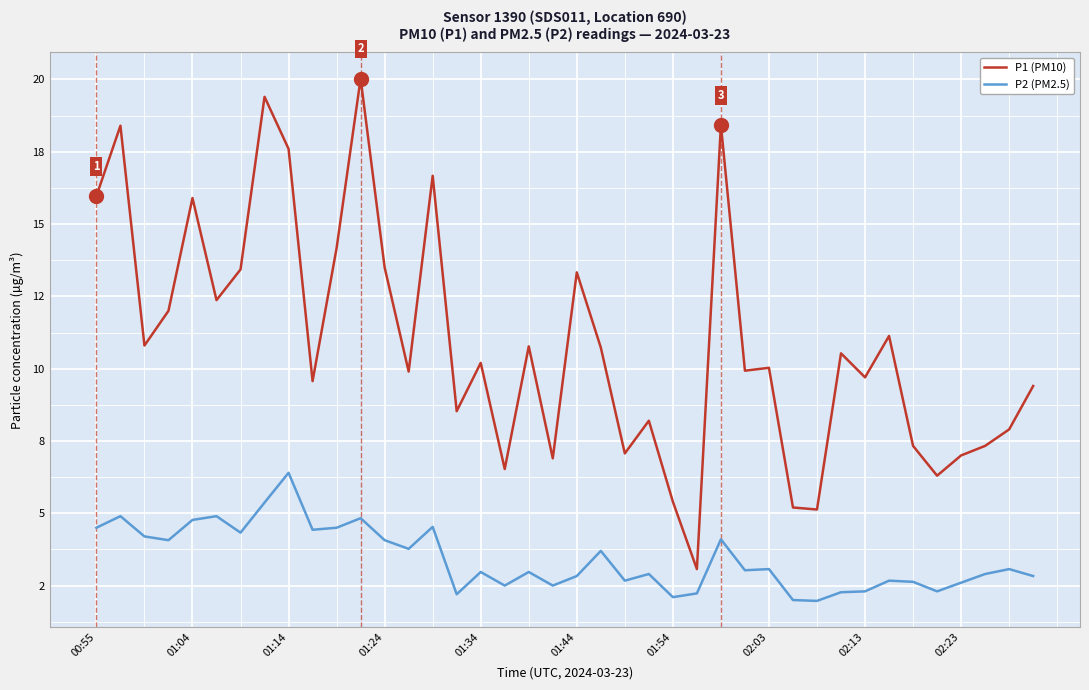

Does the chart display data point markers on the line(s)?

No